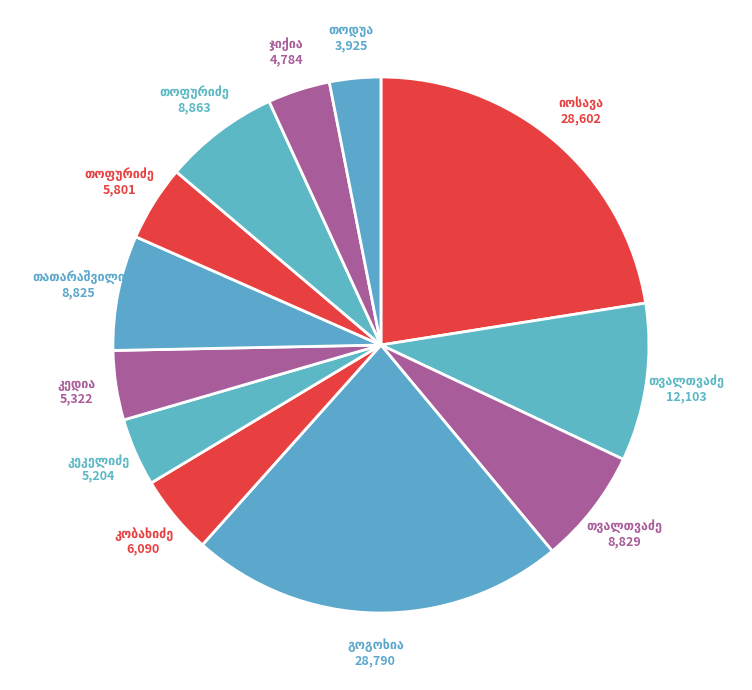

True or false: სამსონ თვალთვაძე accounts for 14% of the total.

False